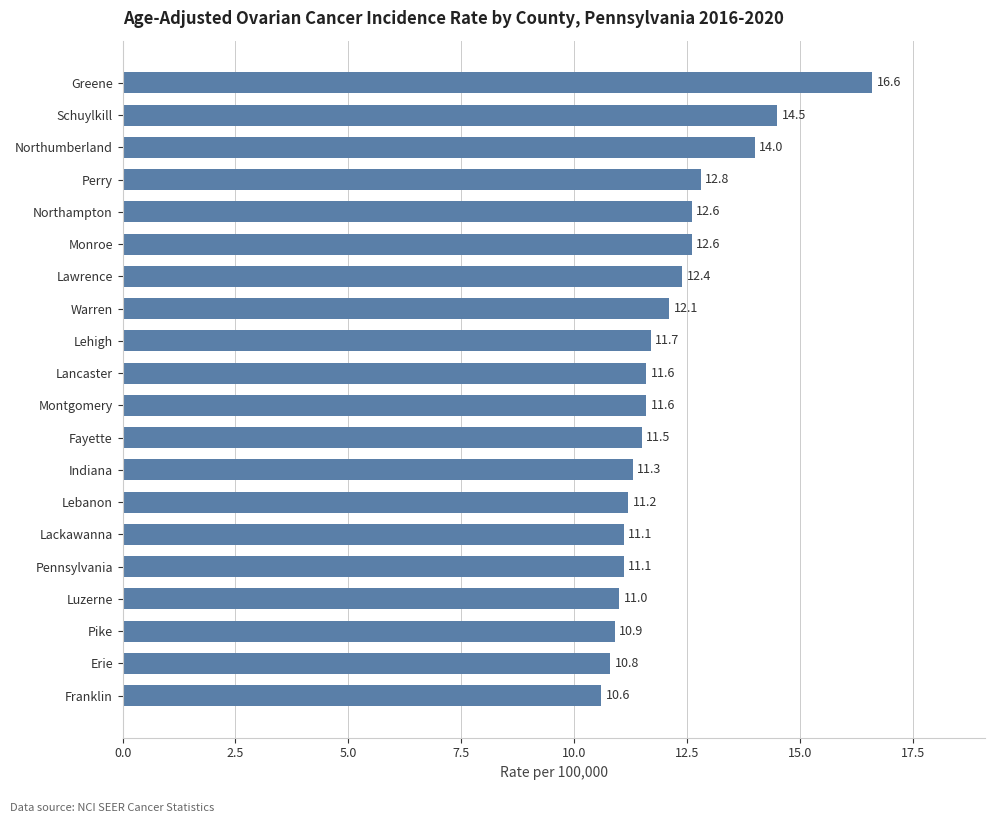

Does the chart contain any negative values?

No